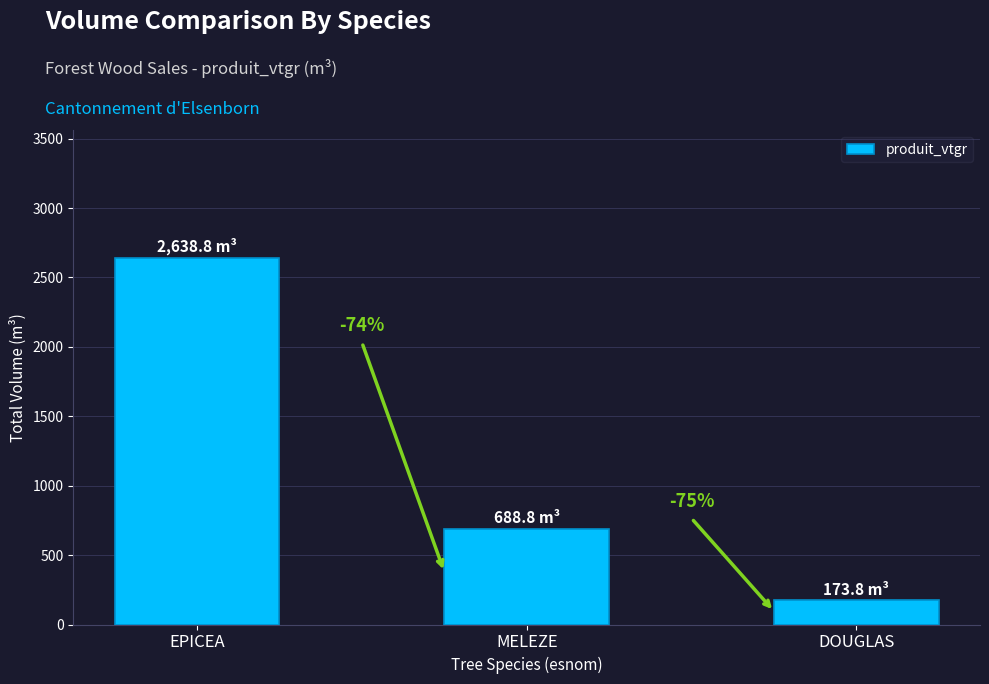

Does the chart contain any negative values?

No